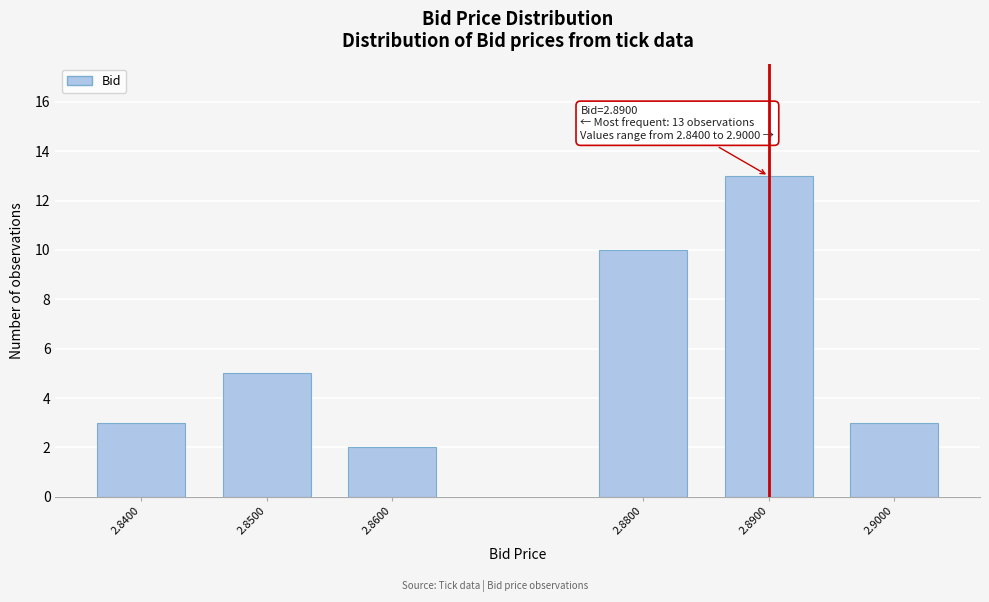

Reading right to left, extract all data points from this chart.

2.9000=3	2.8900=13	2.8800=10	2.8600=2	2.8500=5	2.8400=3